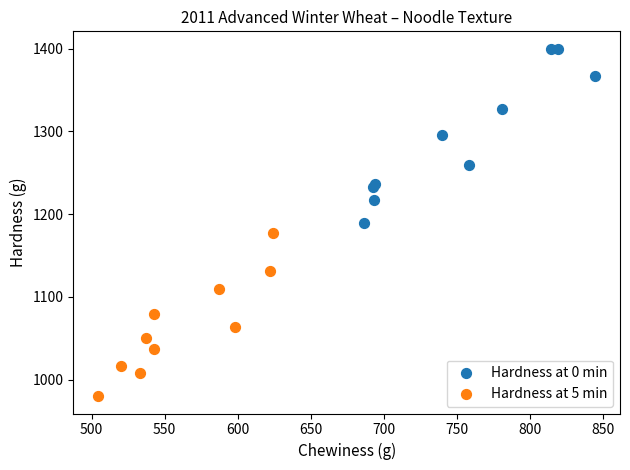

Which series reaches the maximum Y coordinate?

Hardness at 0 min